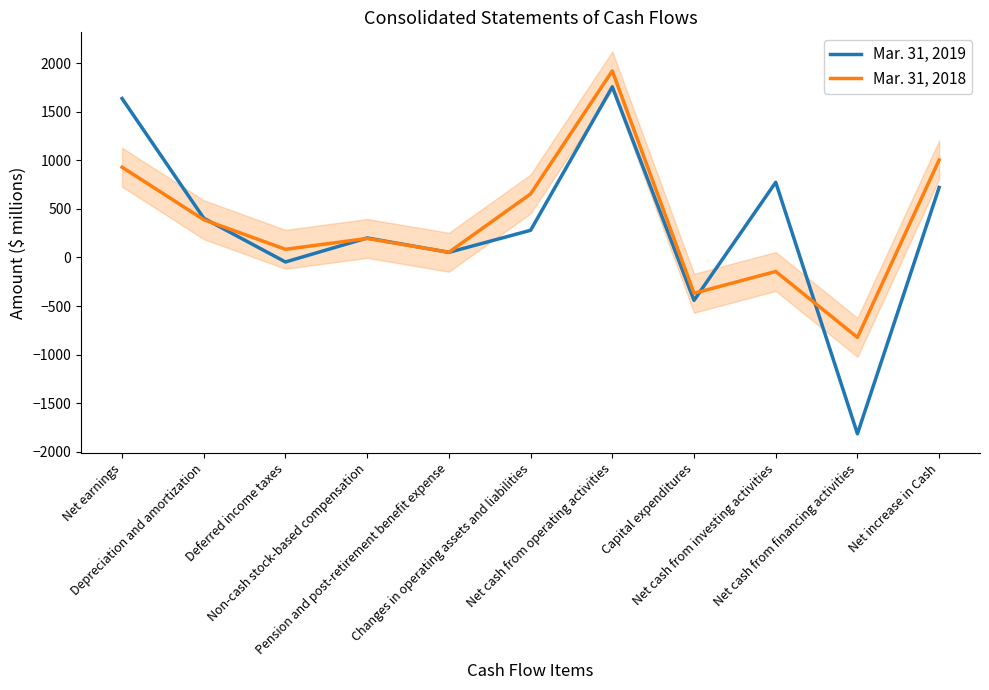

What is the difference between the Mar. 31, 2018 values at Net cash from investing activities and Pension and post-retirement benefit expense?

198